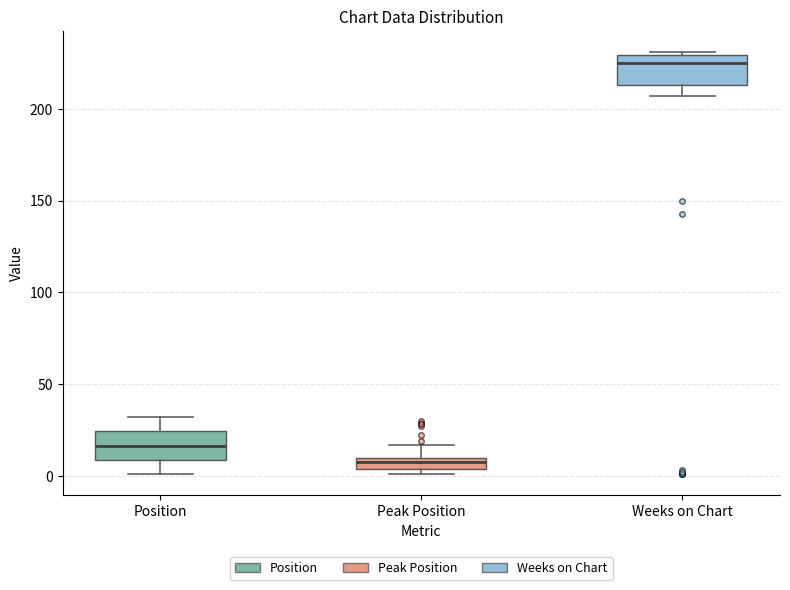

Where does the upper whisker of the box for Position end on the y-axis? The values are not printed on the chart, so give them approximately, as read against the axis.

30